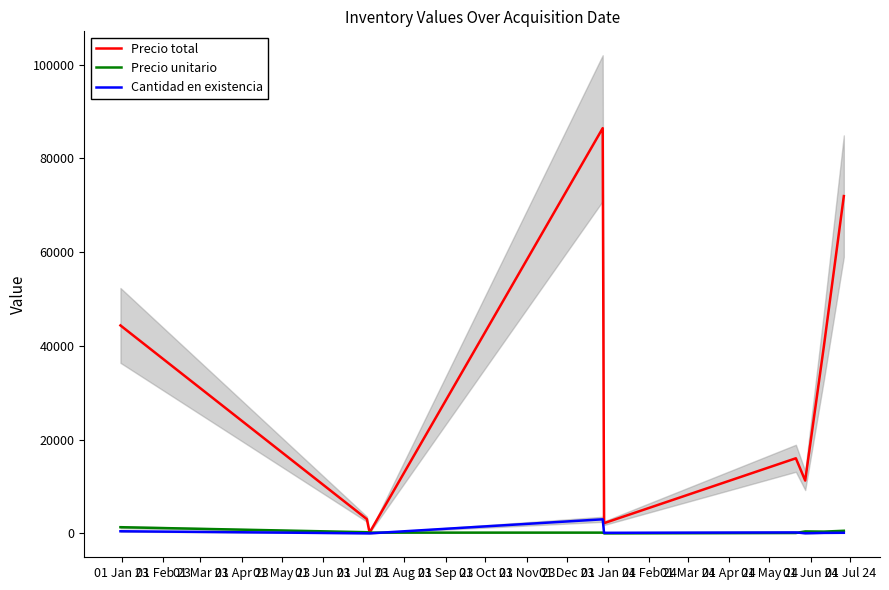

True or false: Precio unitario and Precio total cross at least once.

False